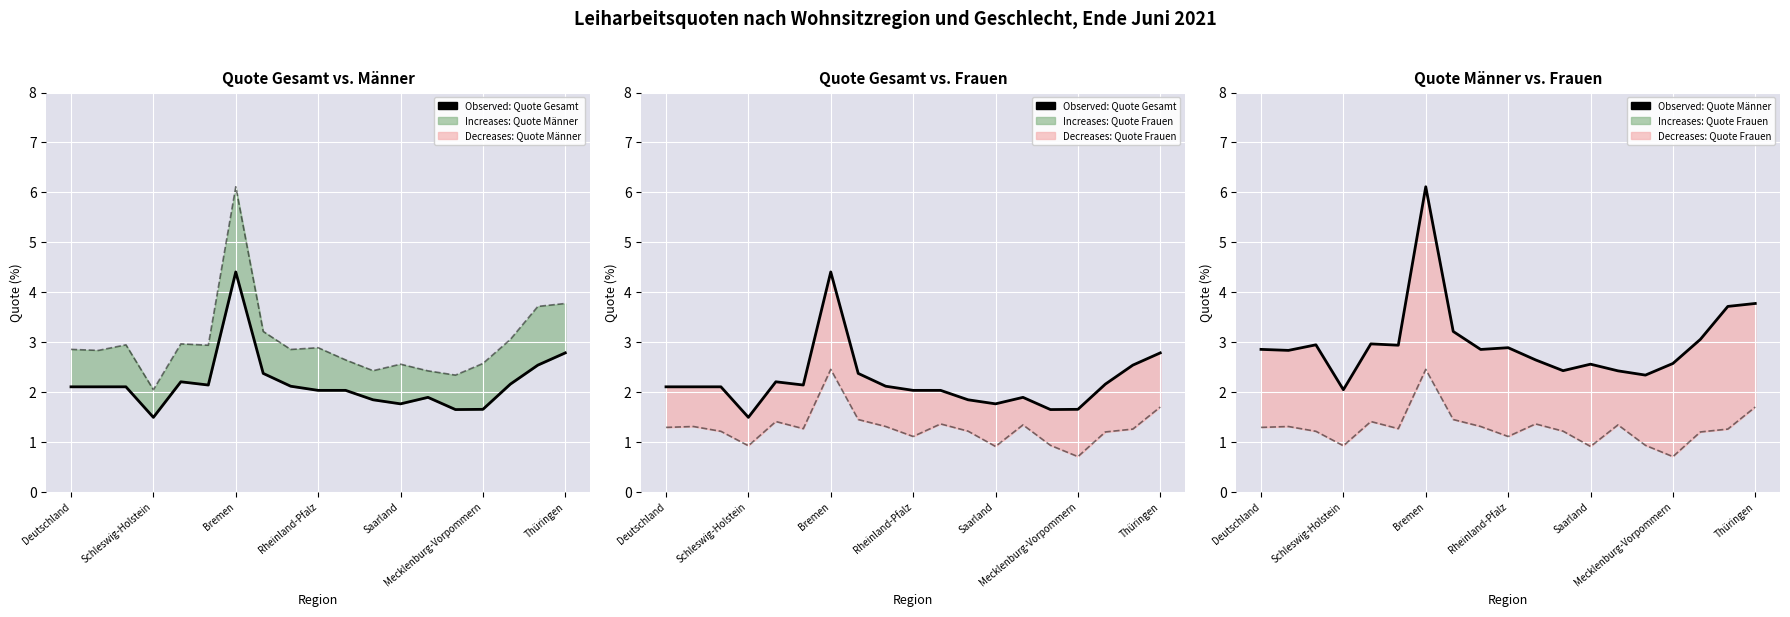

True or false: Observed: Quote Gesamt and Comparison: Quote Frauen intersect in this chart.

False